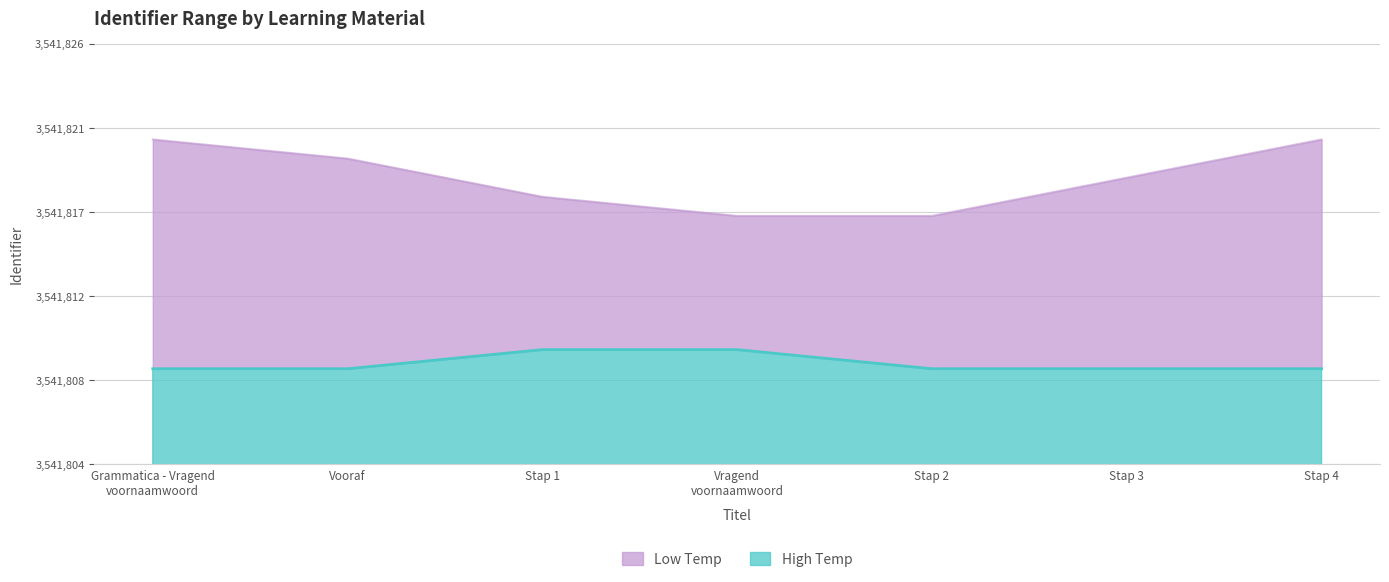

What is the label of the 4th point from the right?

Vragend voornaamwoord